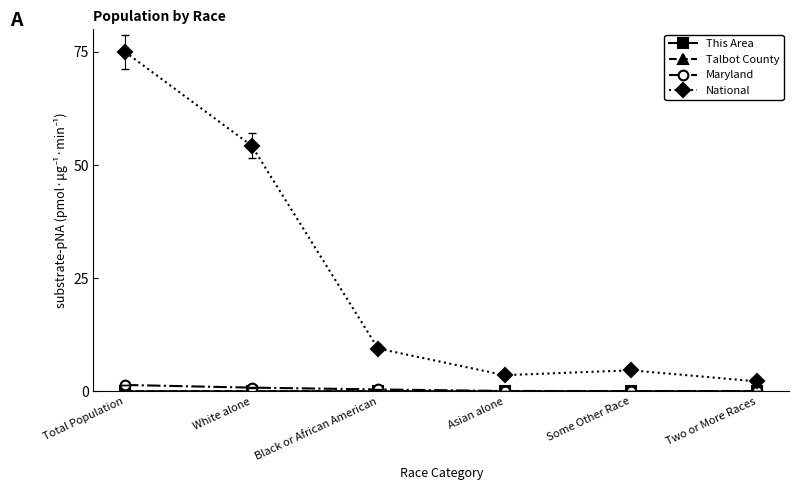

At how many categories does at least one series exceed 62?

1